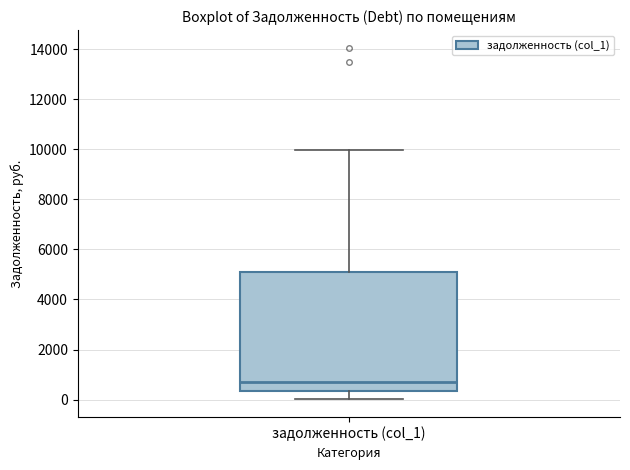

Read this box plot against the y-axis: the position of the median line, the range covered by the box, and the ends of both whiskers. The values are not printed on the chart, so give them approximately, as read against the axis.

median 800, box 400 to 5200, whiskers 0 to 10000